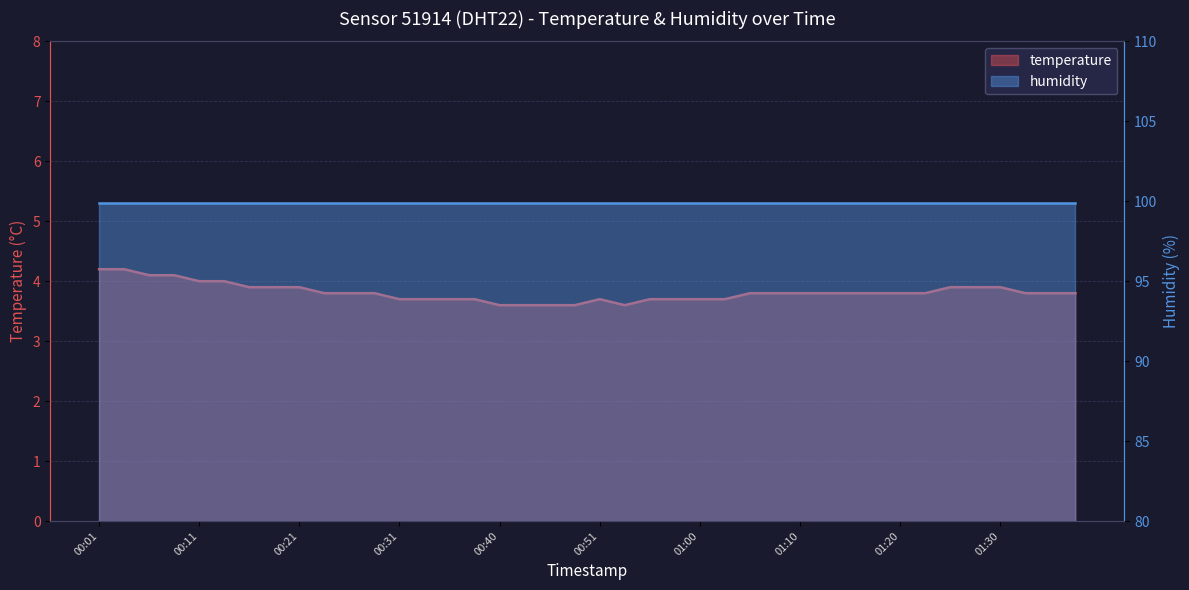

True or false: the data shows 6.3 at 00:01.

False